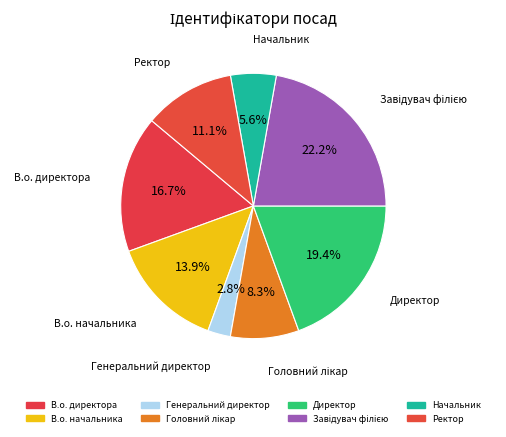

Count the number of slices in the pie.

8